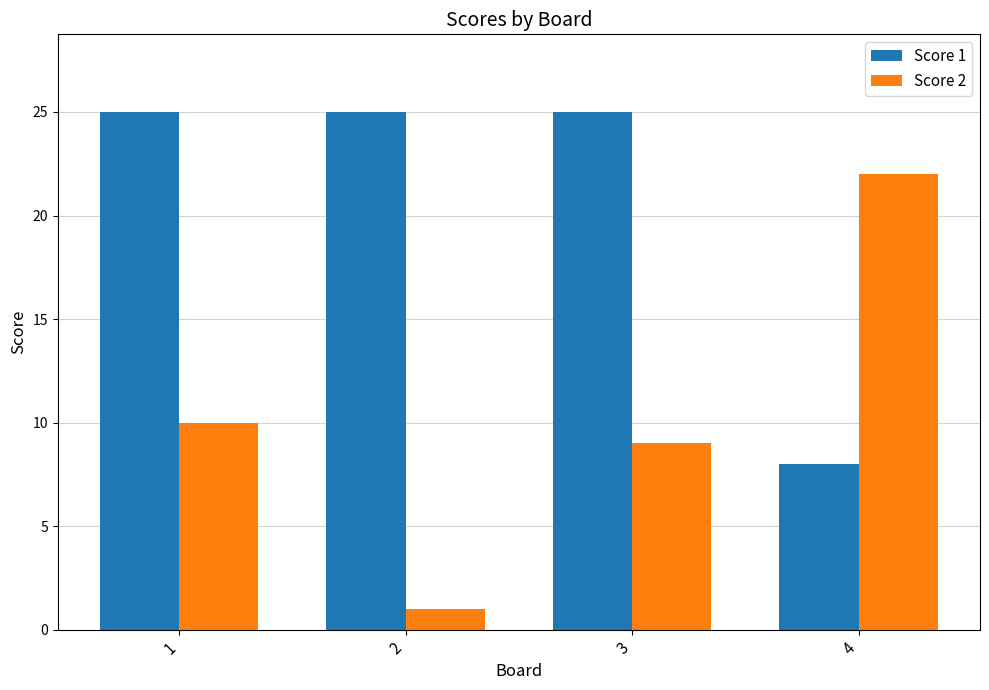

Which series has the largest range (max minus min)?

Score 2